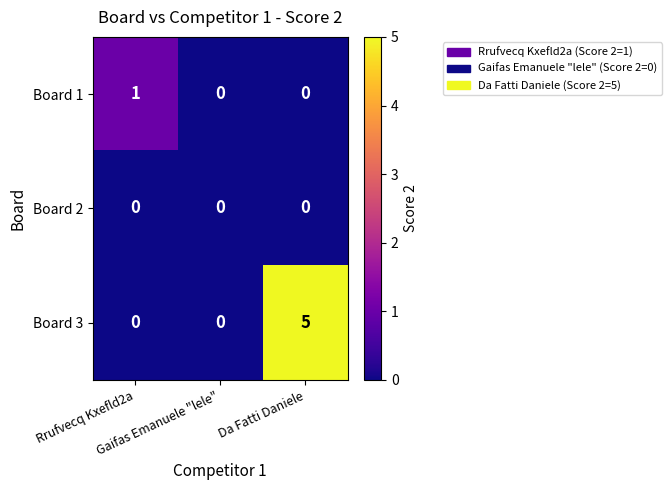

How many data points does each series have?

3